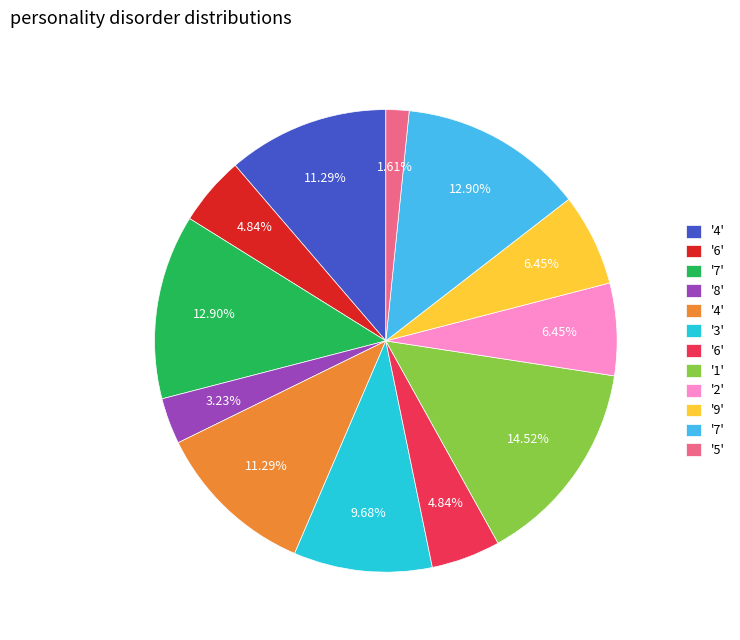

Is there any slice that represents more than half of the pie?

No